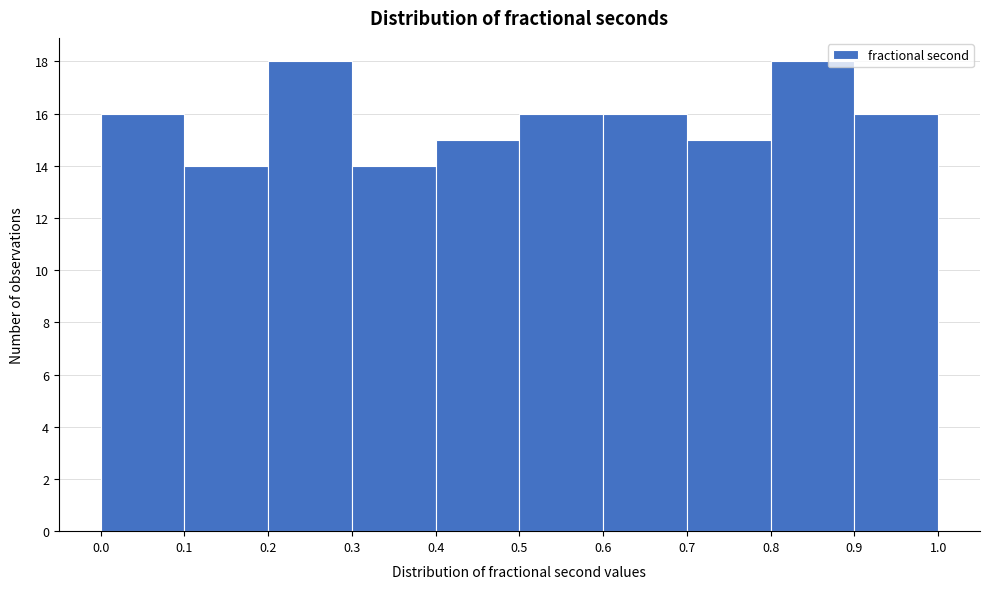

Reading left to right, transcribe this chart: for each bar, give the range it covers on the x-axis and its height. The values are not printed on the chart, so give them approximately, as read against the axis.

0.0 to 0.1: 16
0.1 to 0.2: 14
0.2 to 0.3: 18
0.3 to 0.4: 14
0.4 to 0.5: 15
0.5 to 0.6: 16
0.6 to 0.7: 16
0.7 to 0.8: 15
0.8 to 0.9: 18
0.9 to 1.0: 16